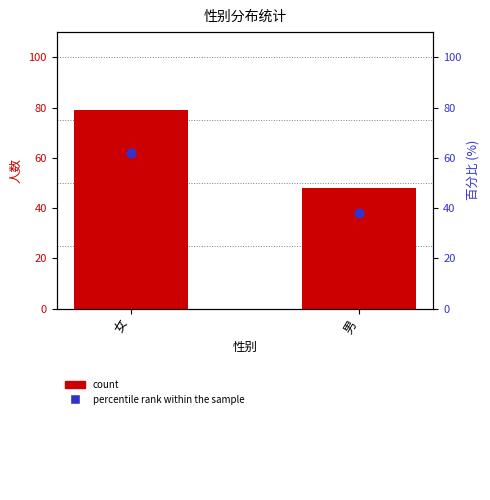

Which series has the largest total across all categories?

count